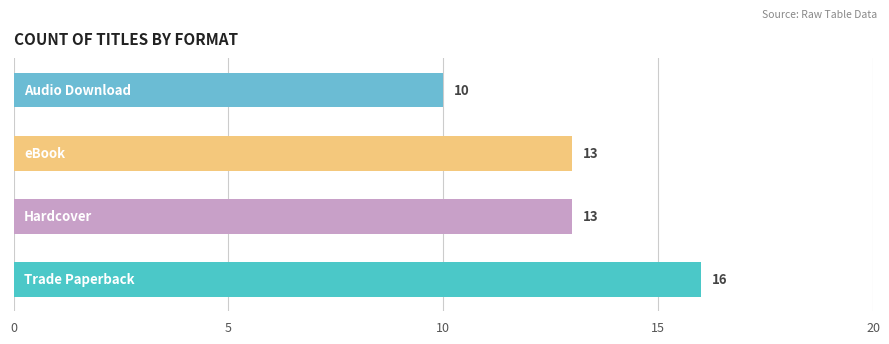

What is the difference between the second highest and minimum values?

3